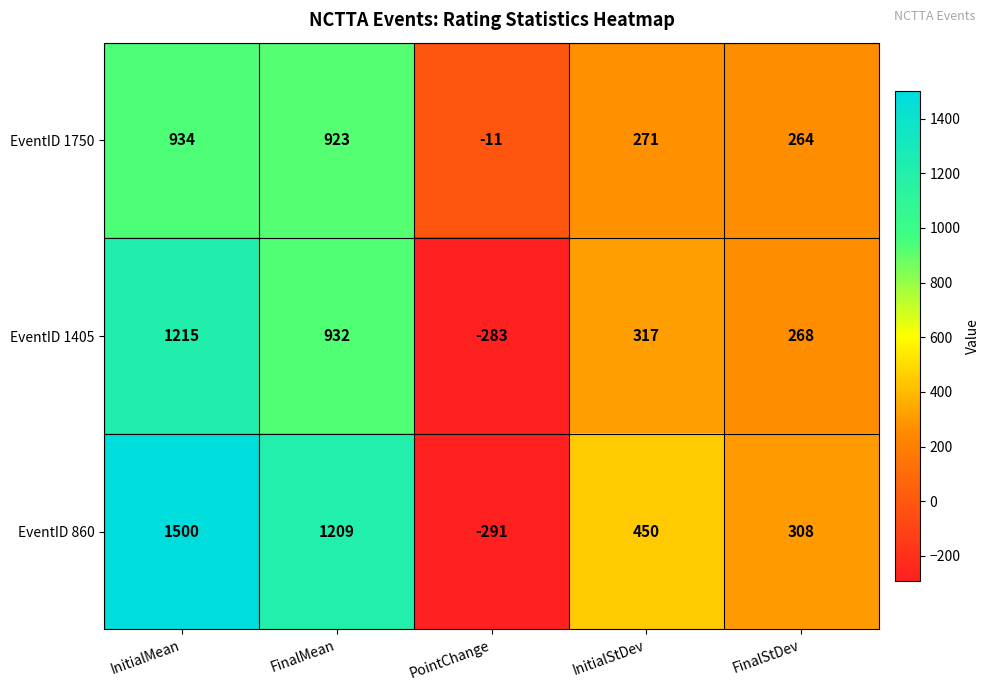

How many categories are shown in the chart?

5